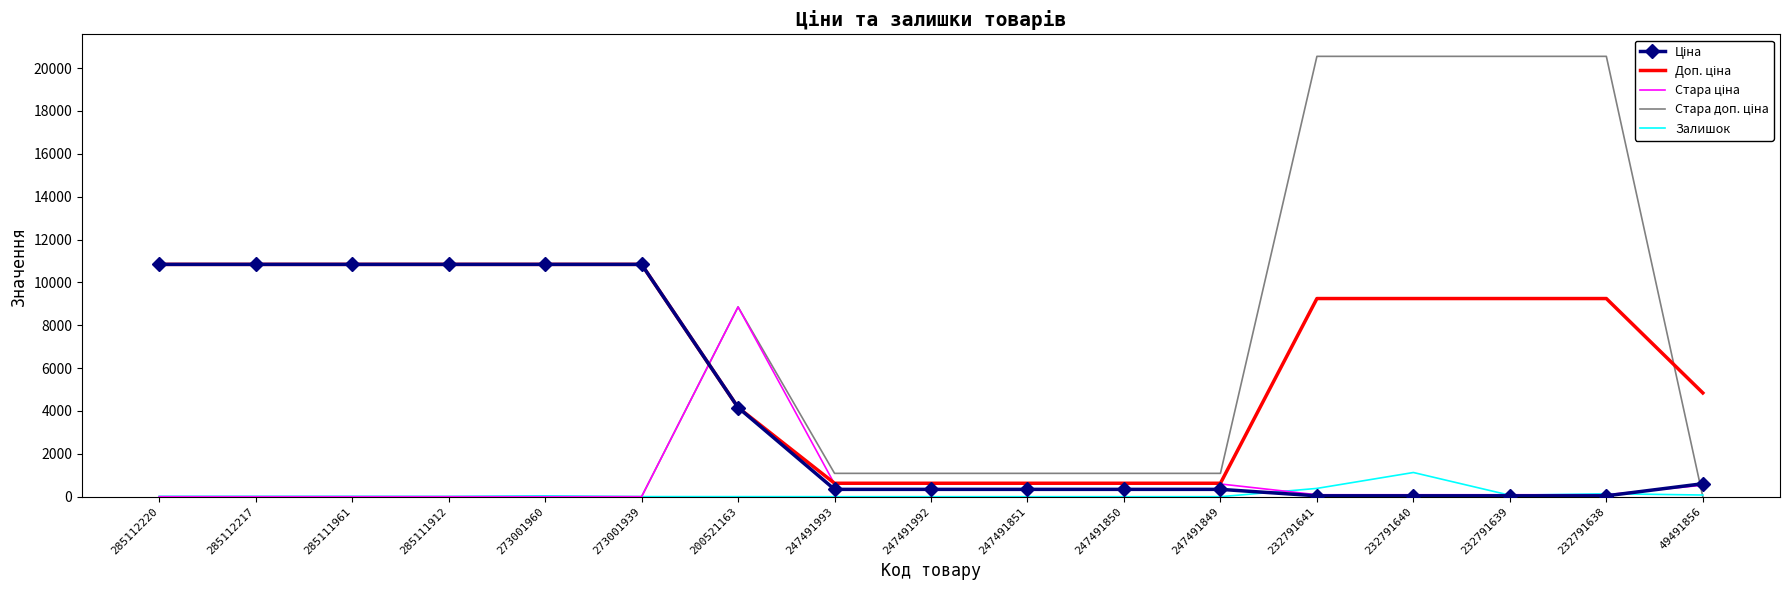

True or false: Залишок has a value of 0.0 at 247491851.

True